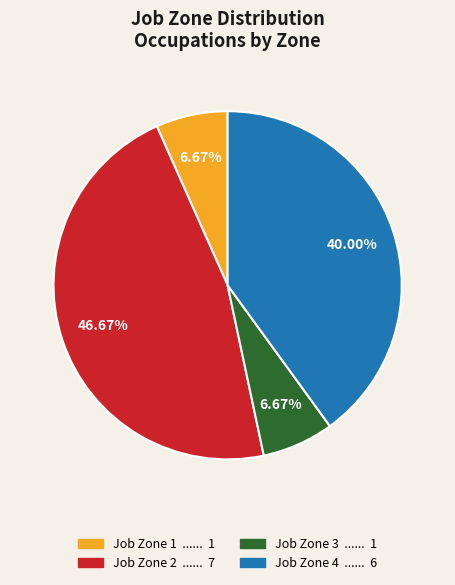

Do Job Zone 1 and Job Zone 2 together represent more than half of the pie?

Yes